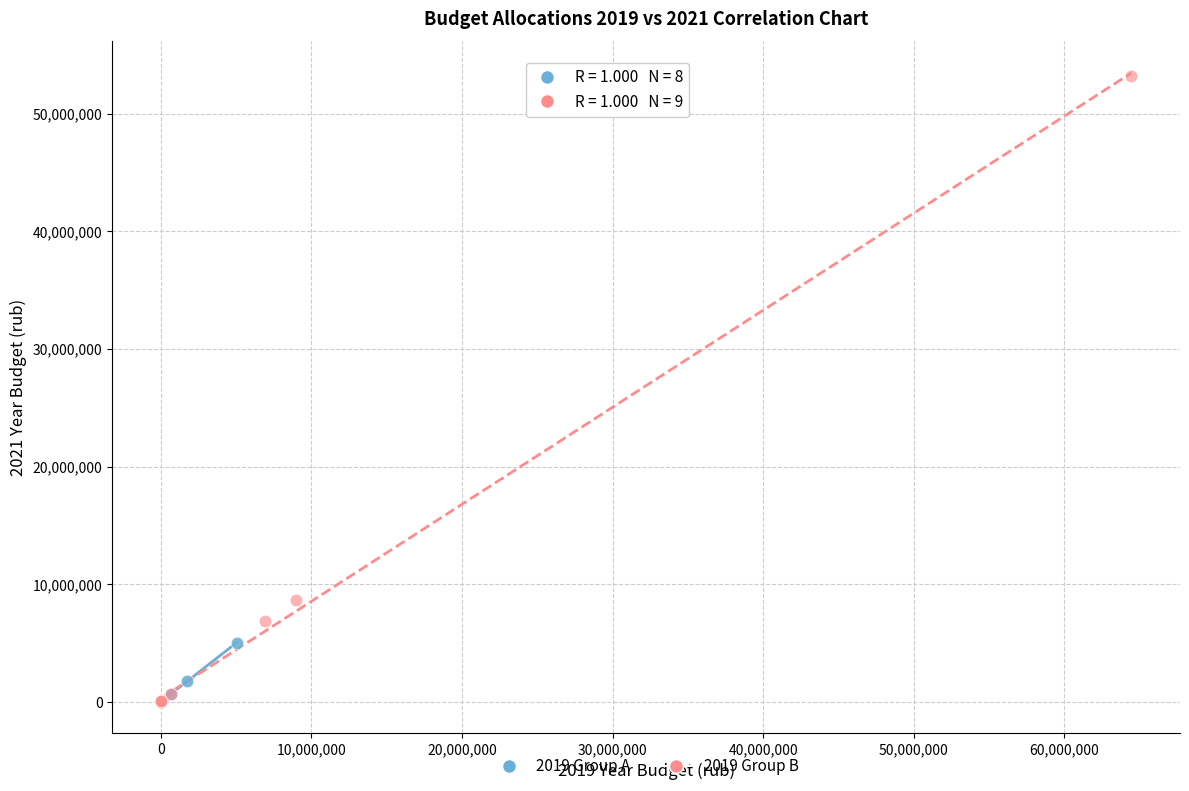

Which series has the largest Y range (max minus min)?

2019 Group B